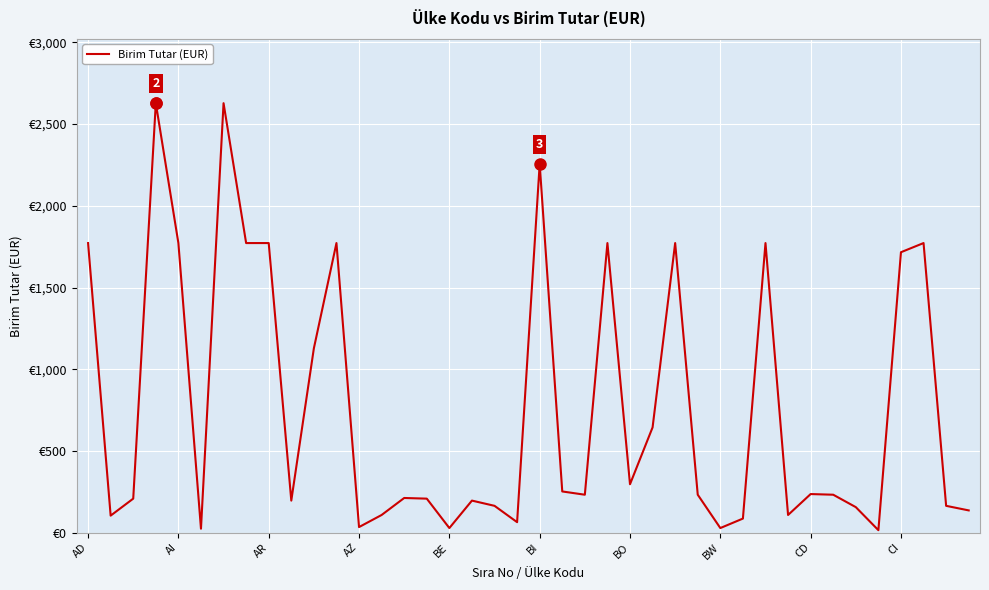

Does the chart display data point markers on the line(s)?

No